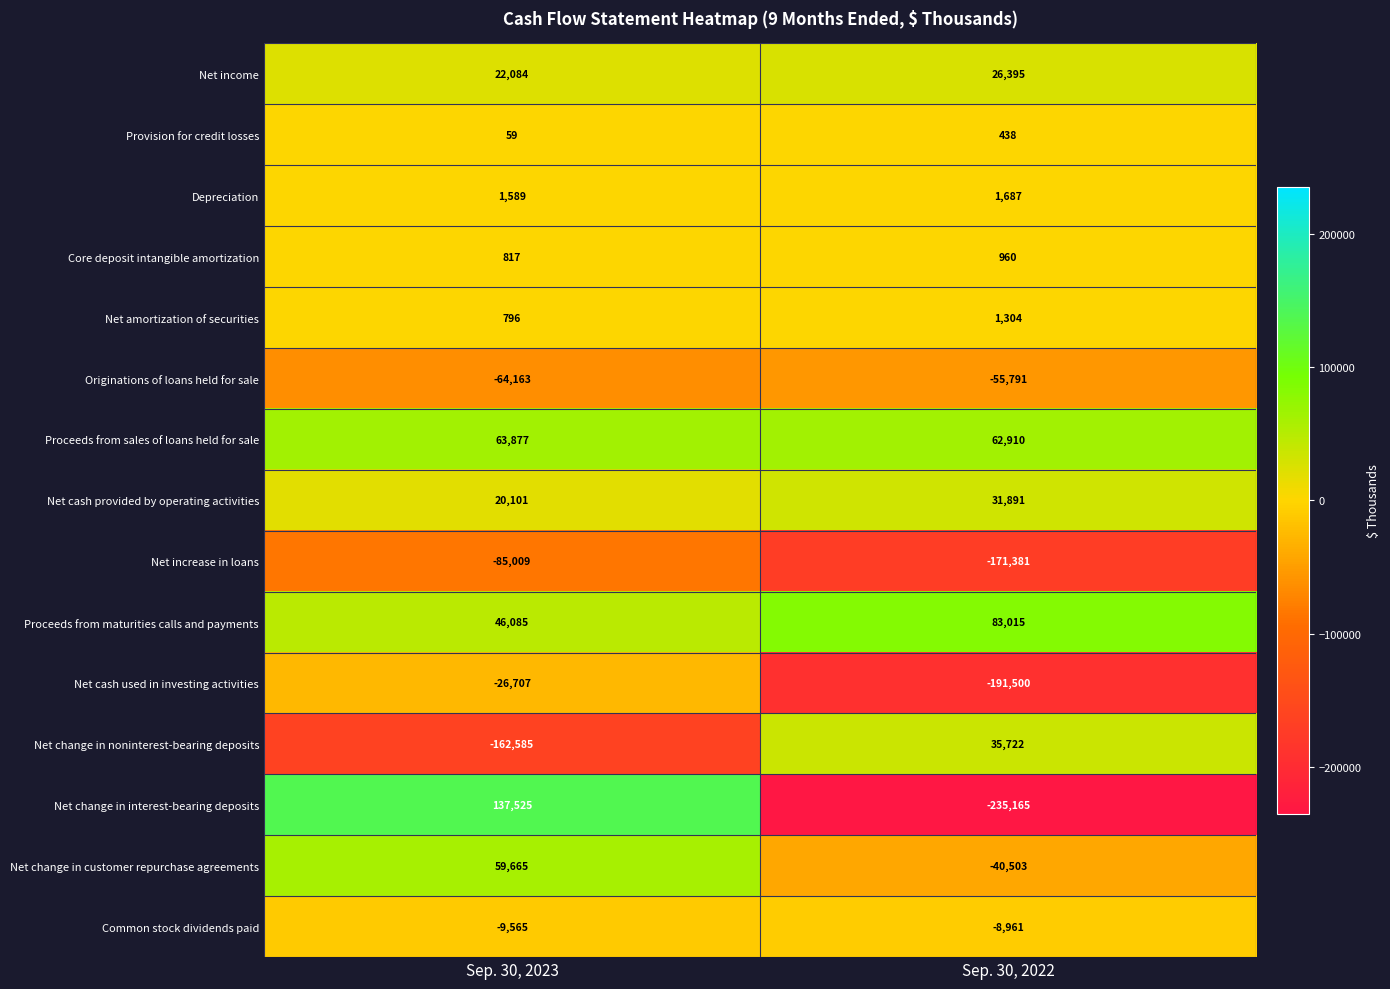

The Net amortization of securities series shows 557 at Sep. 30, 2023. True or false?

False